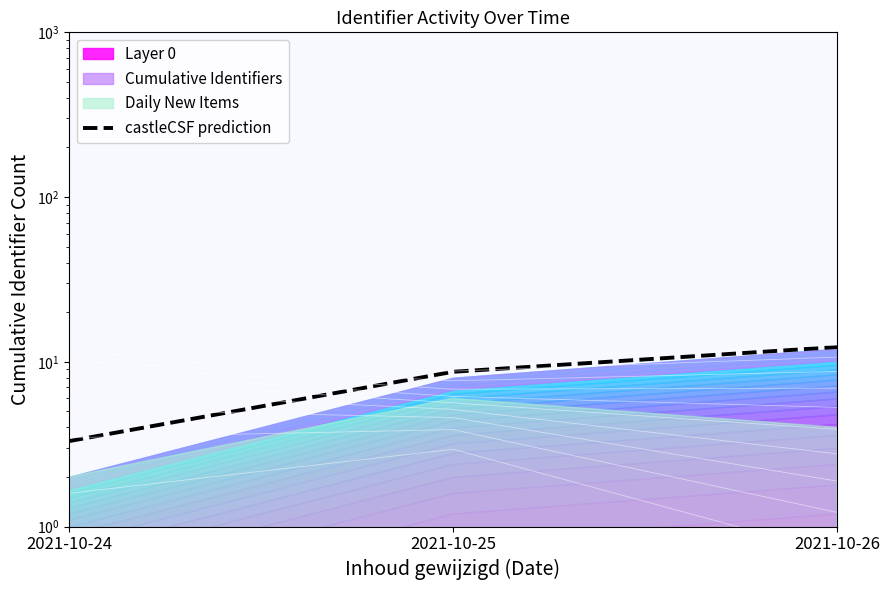

The chart shows a value of 3.3 at 2021-10-24. True or false?

True